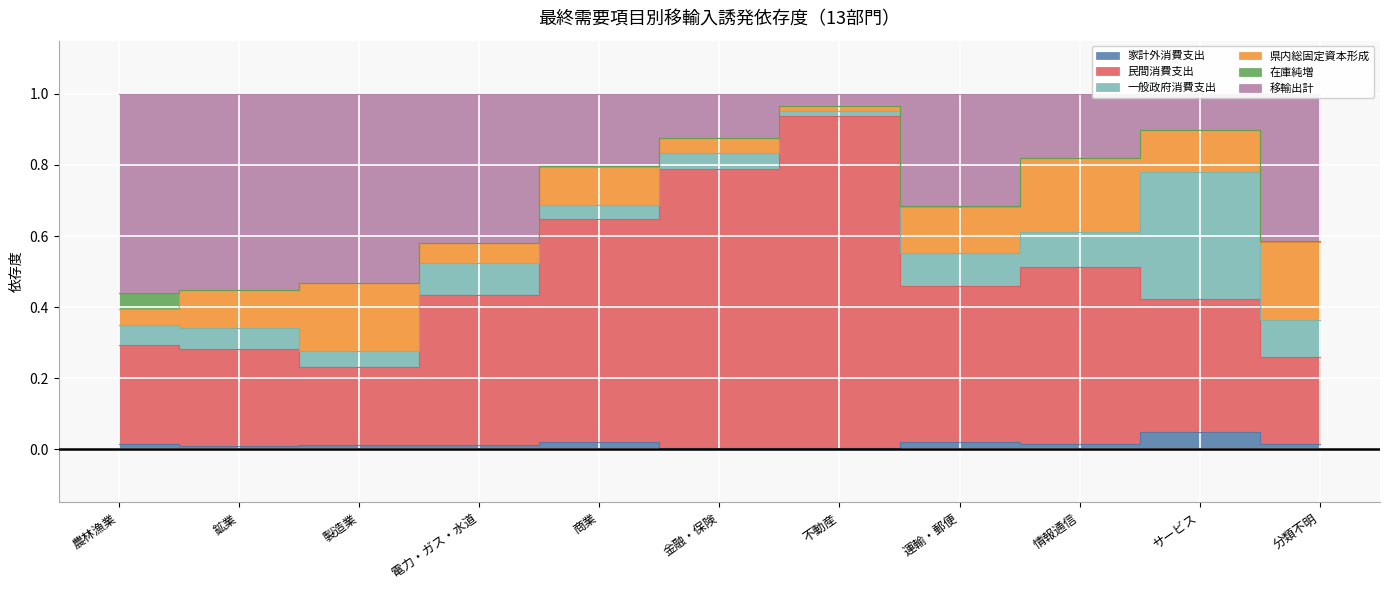

Where is the first local minimum for 家計外消費支出?

鉱業